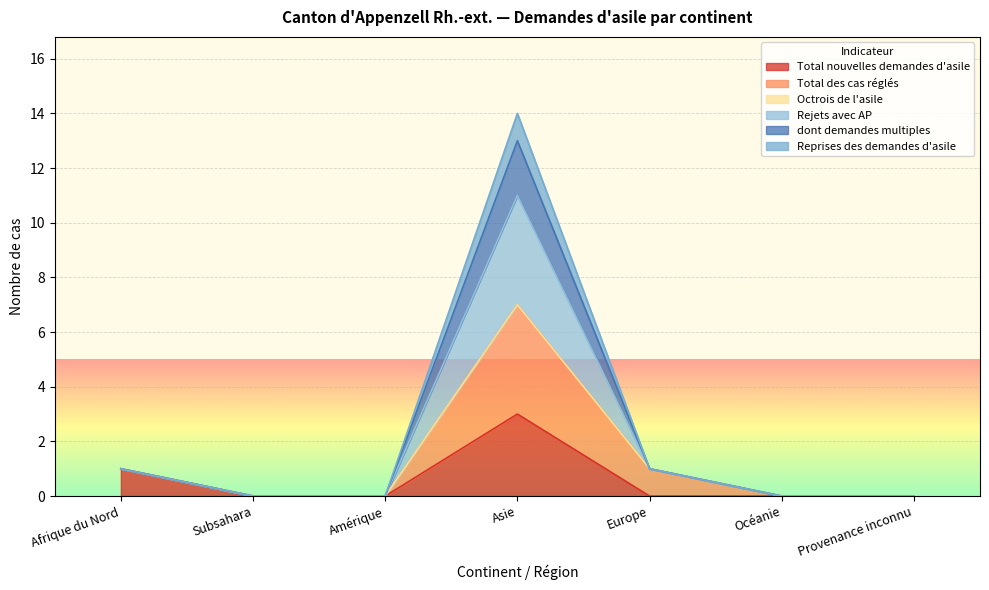

At which label does Total nouvelles demandes d'asile reach its peak?

Asie